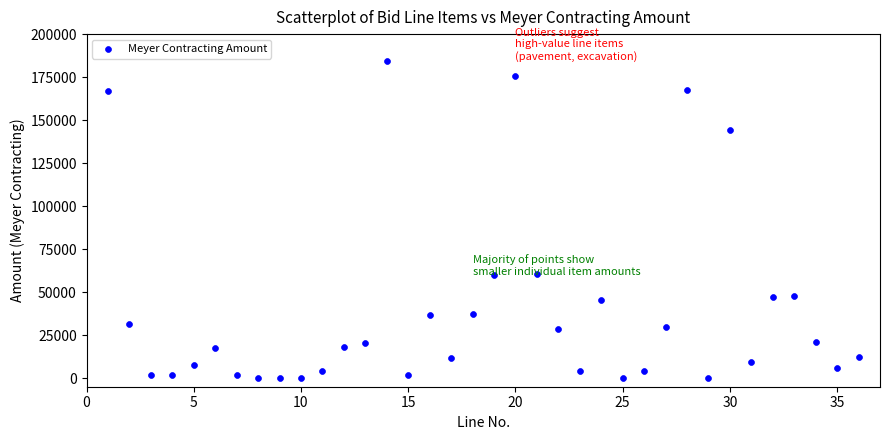

What is the range of Y values (max minus min)?

184622.9